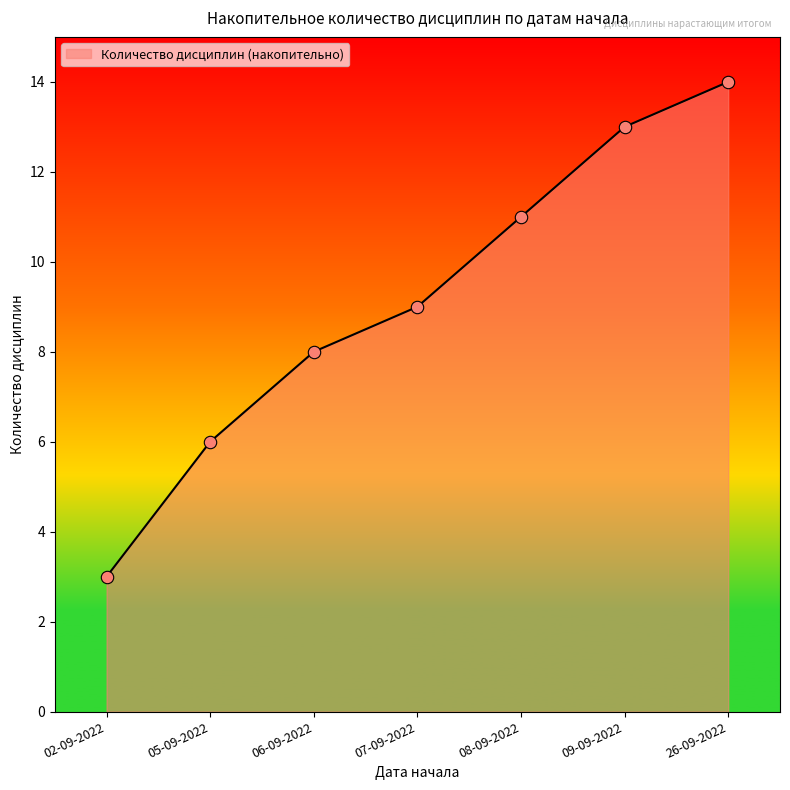

Approximately how many times larger is the value at 08-09-2022 compared to 06-09-2022?

1.4